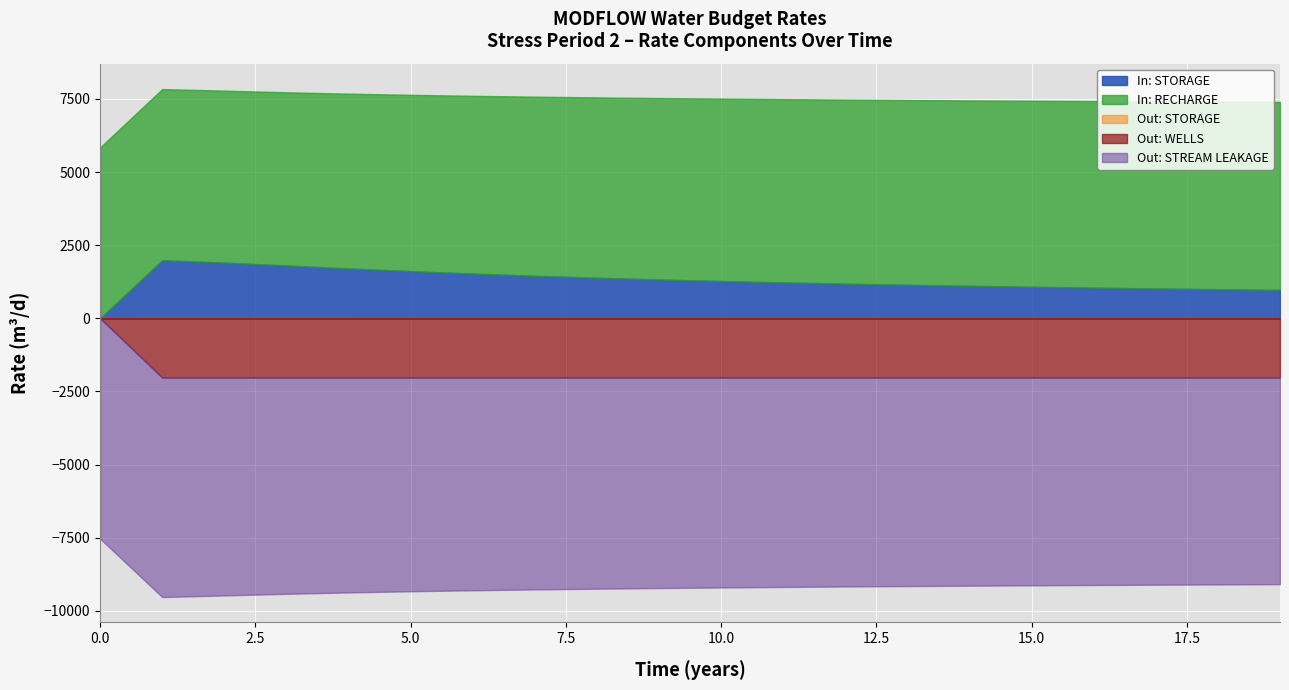

Which series has the widest spread of values?

Out: WELLS